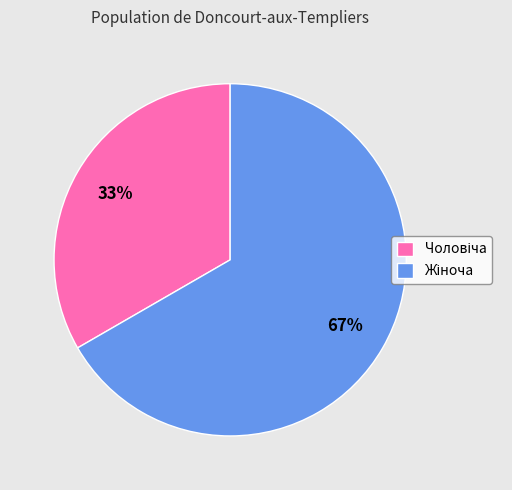

Is there any slice that represents more than half of the pie?

Yes